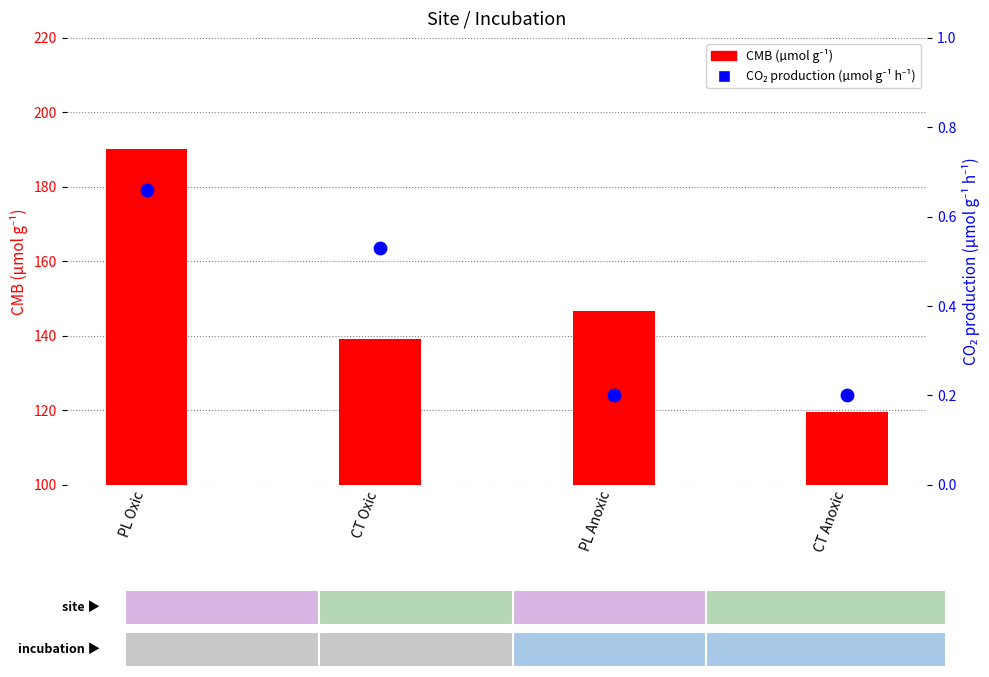

Which series reaches the minimum Y coordinate?

CO2 production (µmol g⁻¹ h⁻¹)